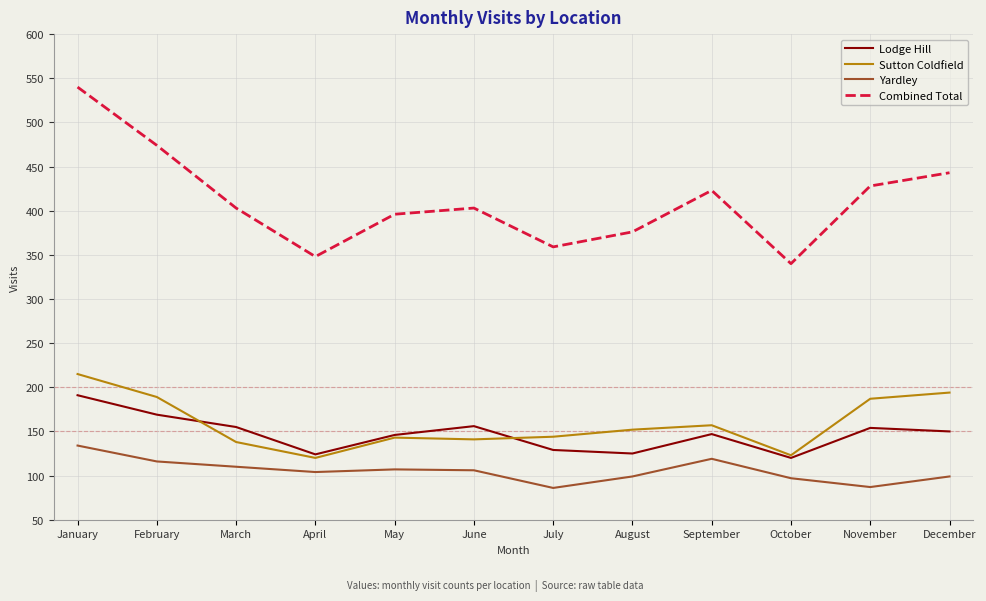

True or false: Combined Total and Yardley intersect in this chart.

False